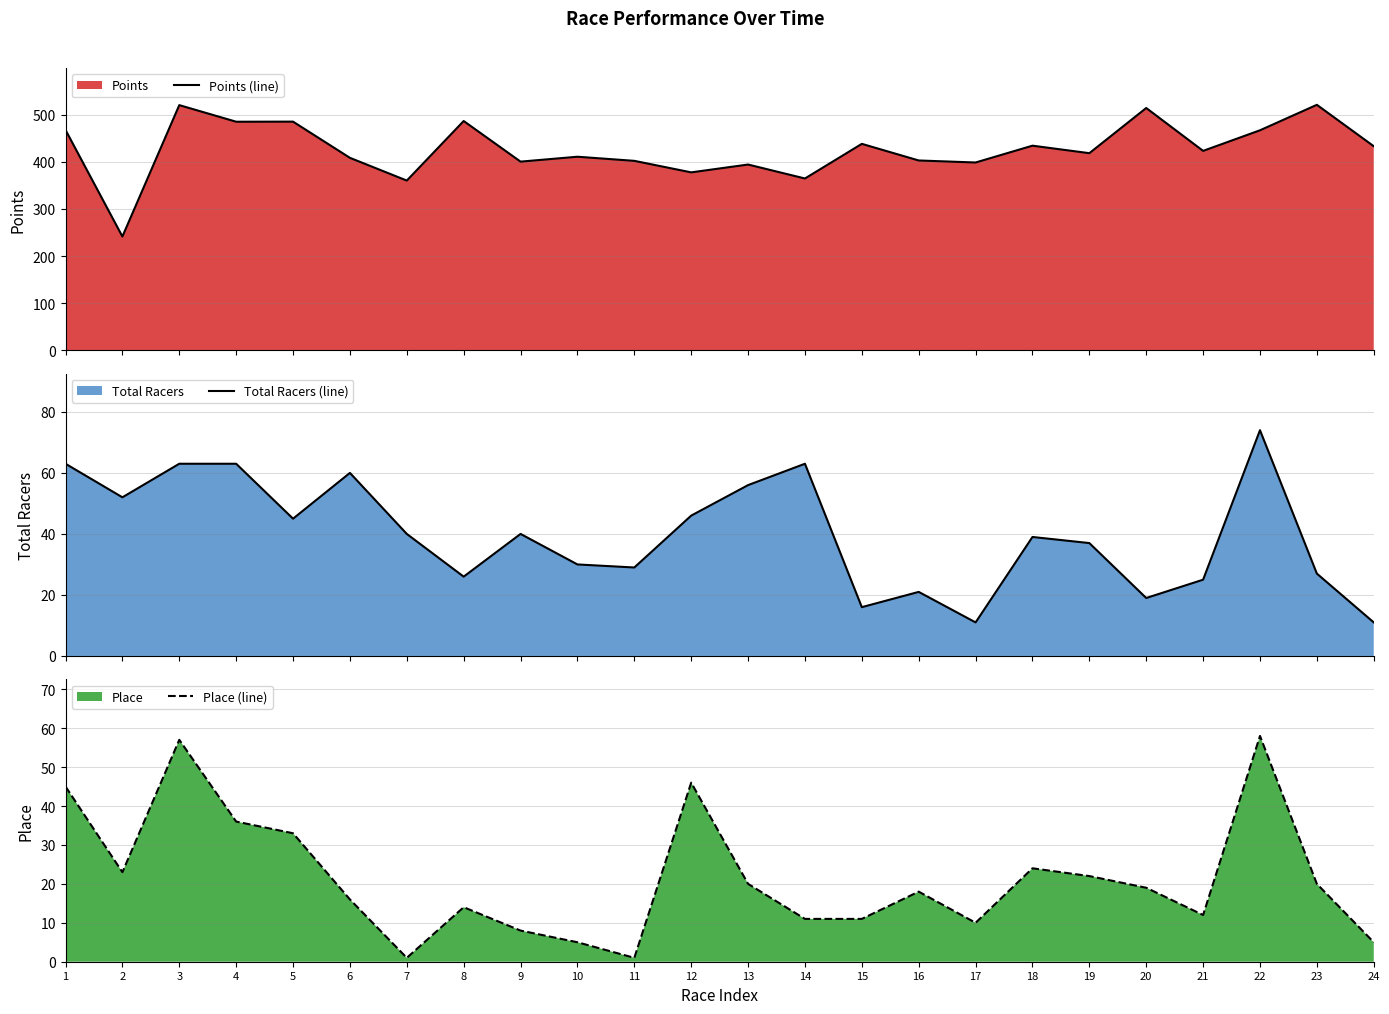

Does the chart display data point markers on the line(s)?

No